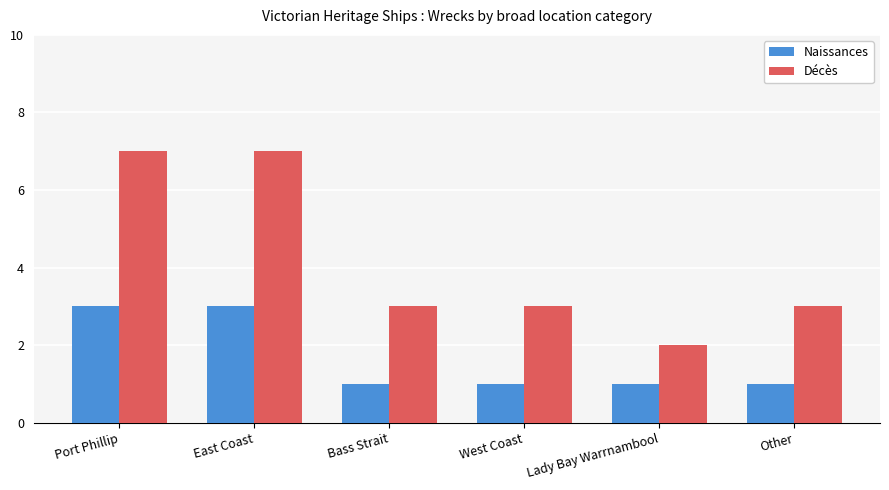

What is the difference between the maximum and minimum values in the Naissances series?

2